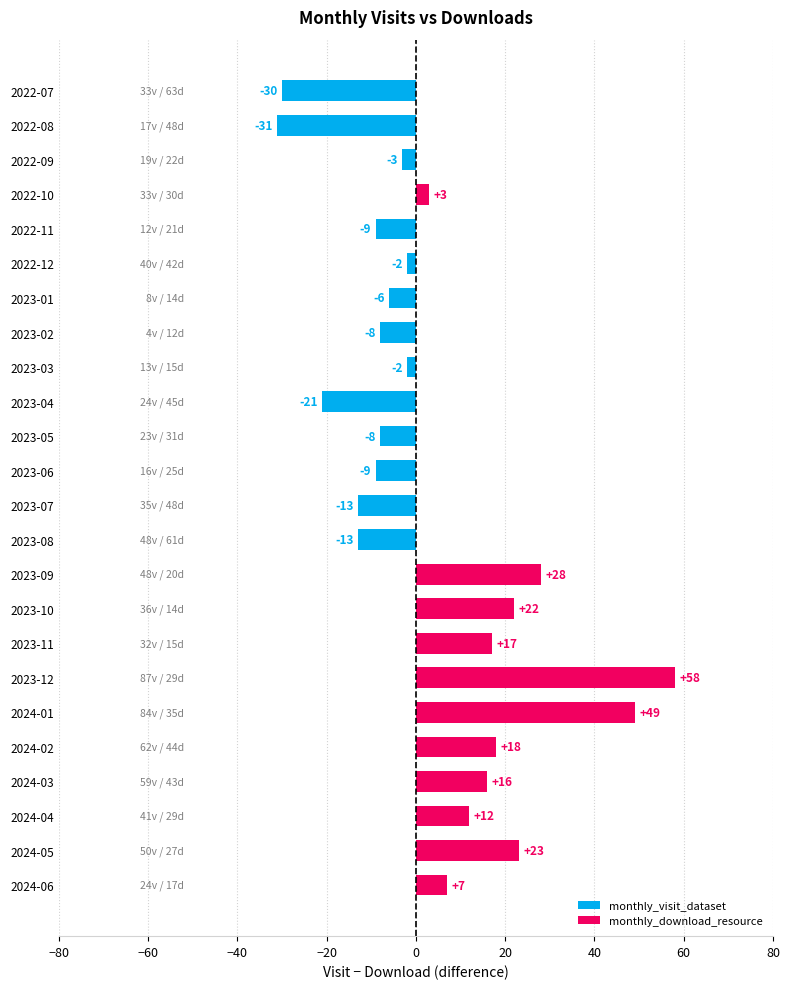

What is the minimum value shown in the chart?

-31